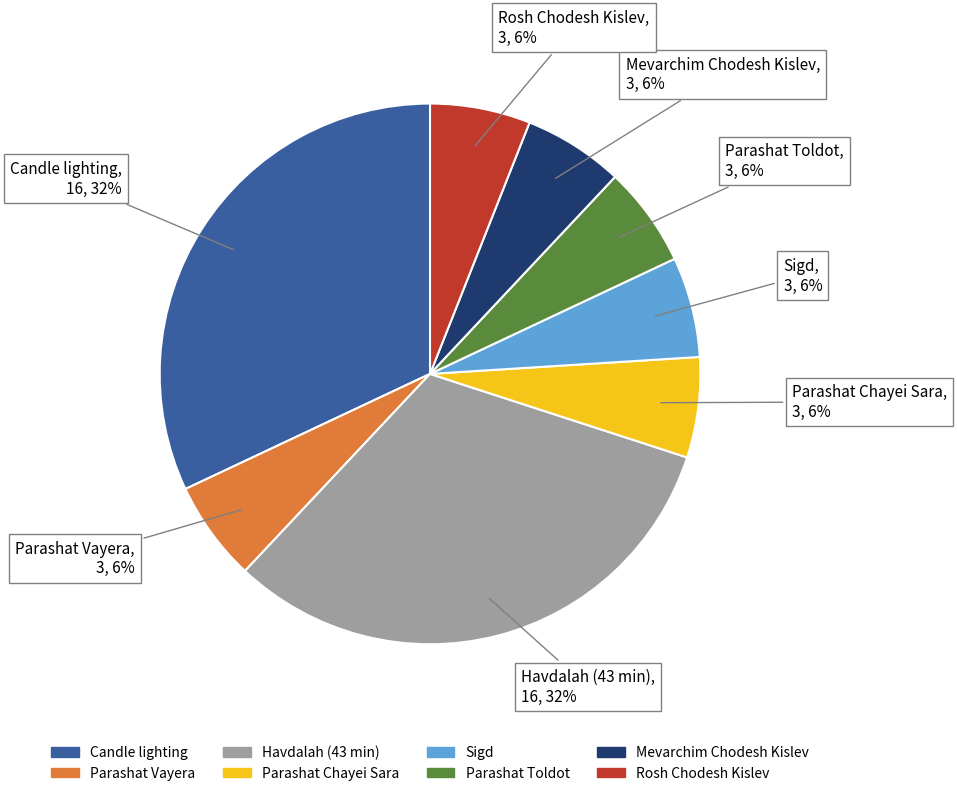

To the nearest percent, what is the combined percentage of Mevarchim Chodesh Kislev and Parashat Toldot?

12%